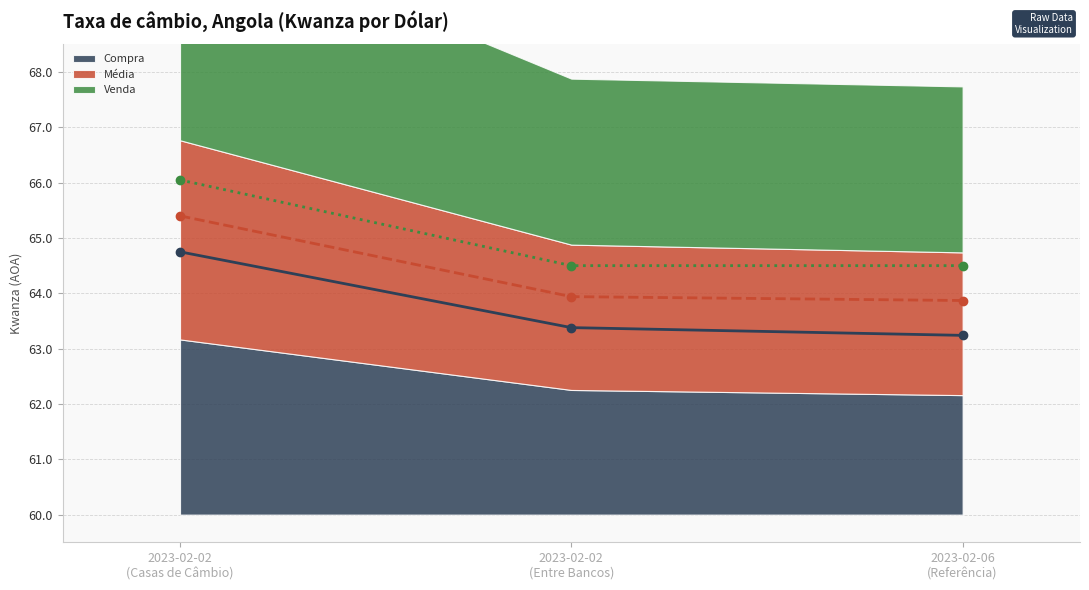

What value does the Venda (linha) series have at 2023-02-06
(Referência)?

64.5